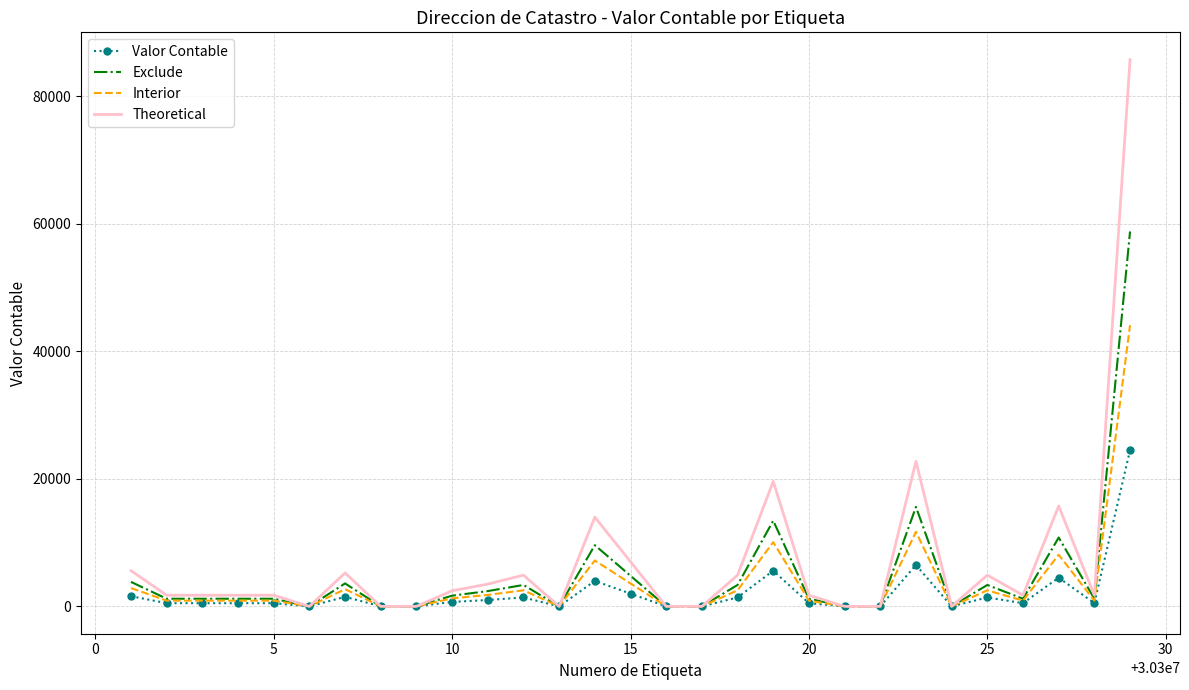

What is the maximum value for Interior?

44100.0